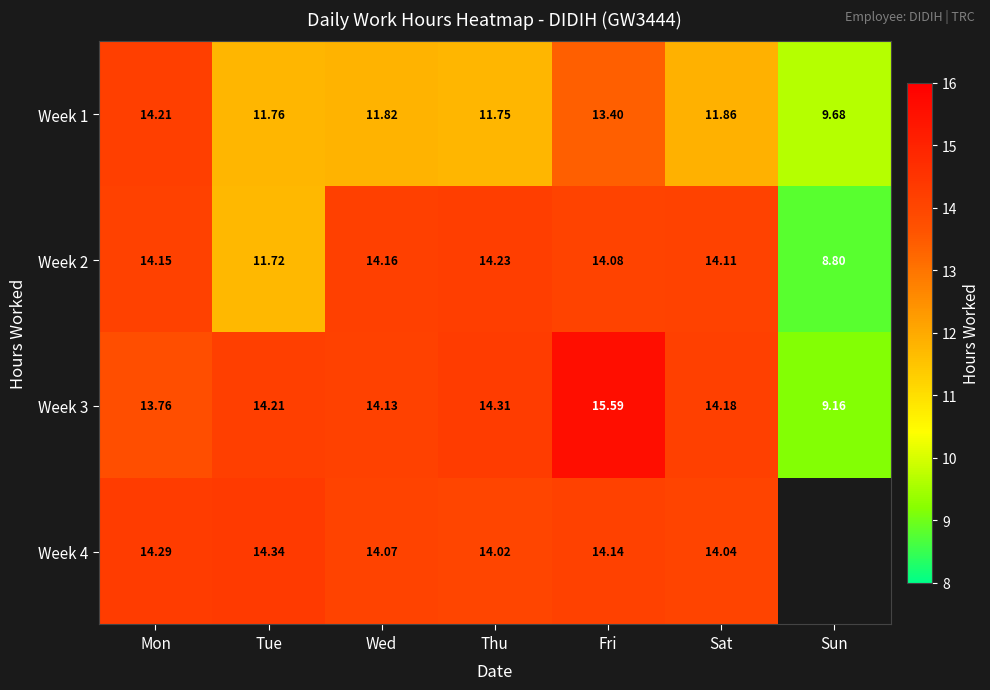

Is the value of Week 2 at Sat greater than the value of Week 1 at Thu?

Yes